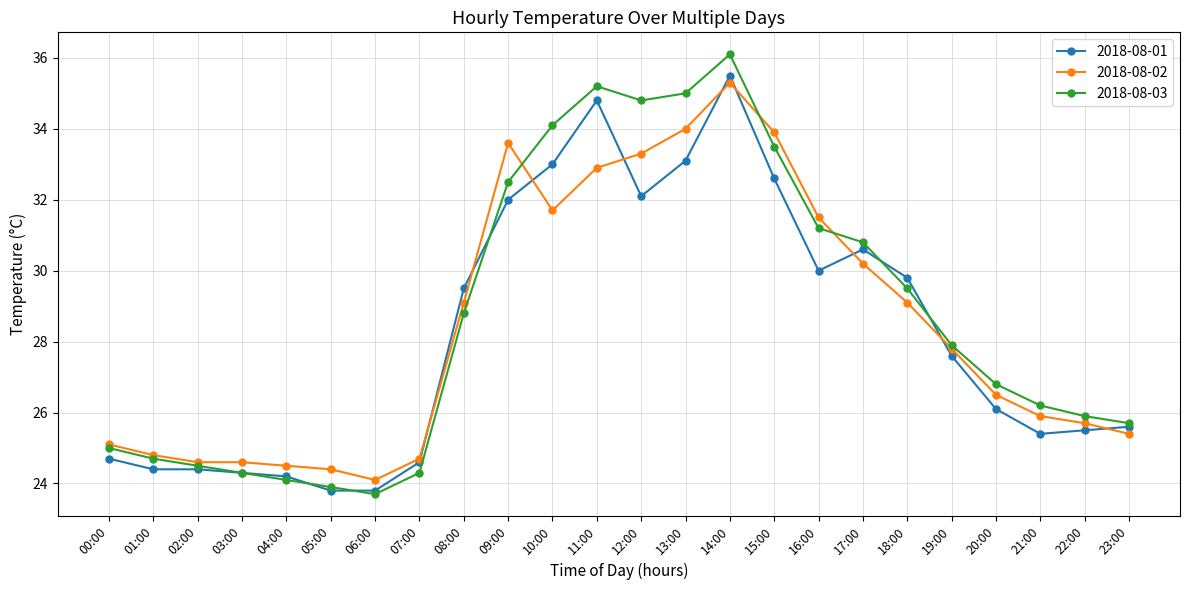

Count the number of categories in the chart.

24